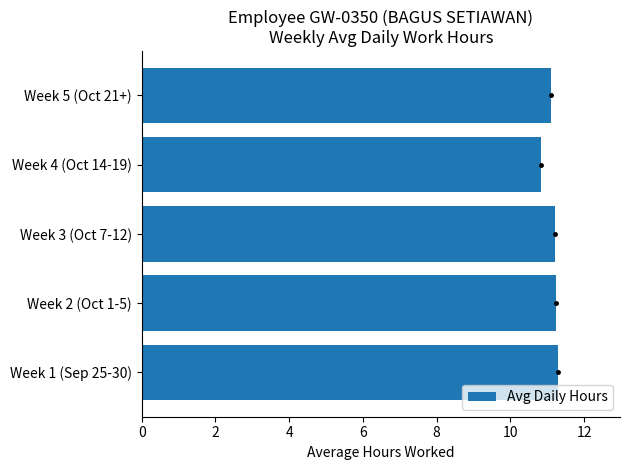

What is the minimum value shown in the chart?

10.8